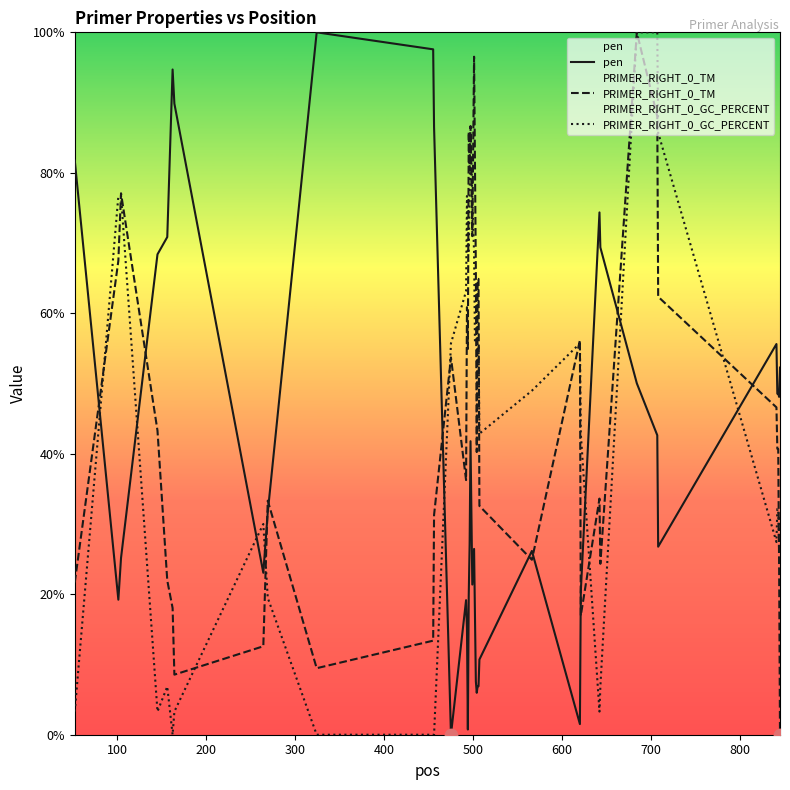

What are all the series names shown in the legend?

pen, PRIMER_RIGHT_0_TM, PRIMER_RIGHT_0_GC_PERCENT